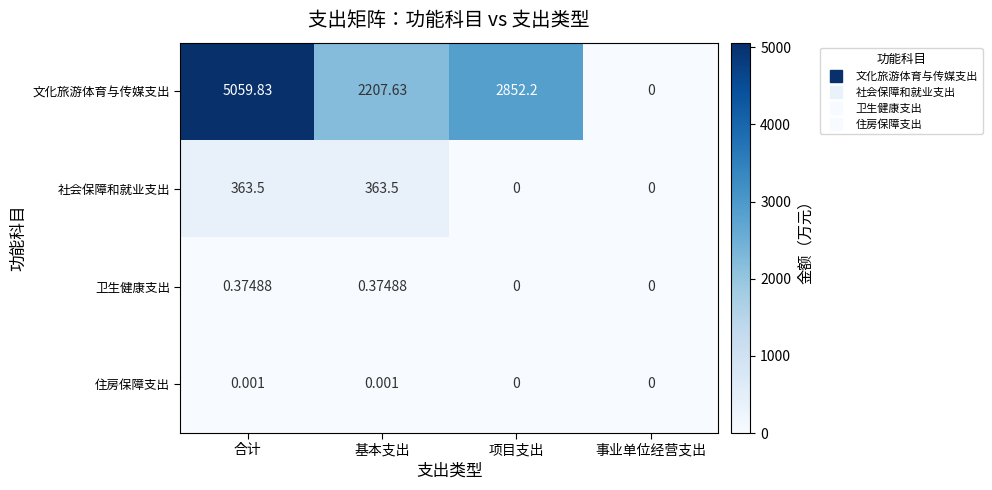

Rank the series by their maximum value, from highest to lowest.

文化旅游体育与传媒支出, 社会保障和就业支出, 卫生健康支出, 住房保障支出